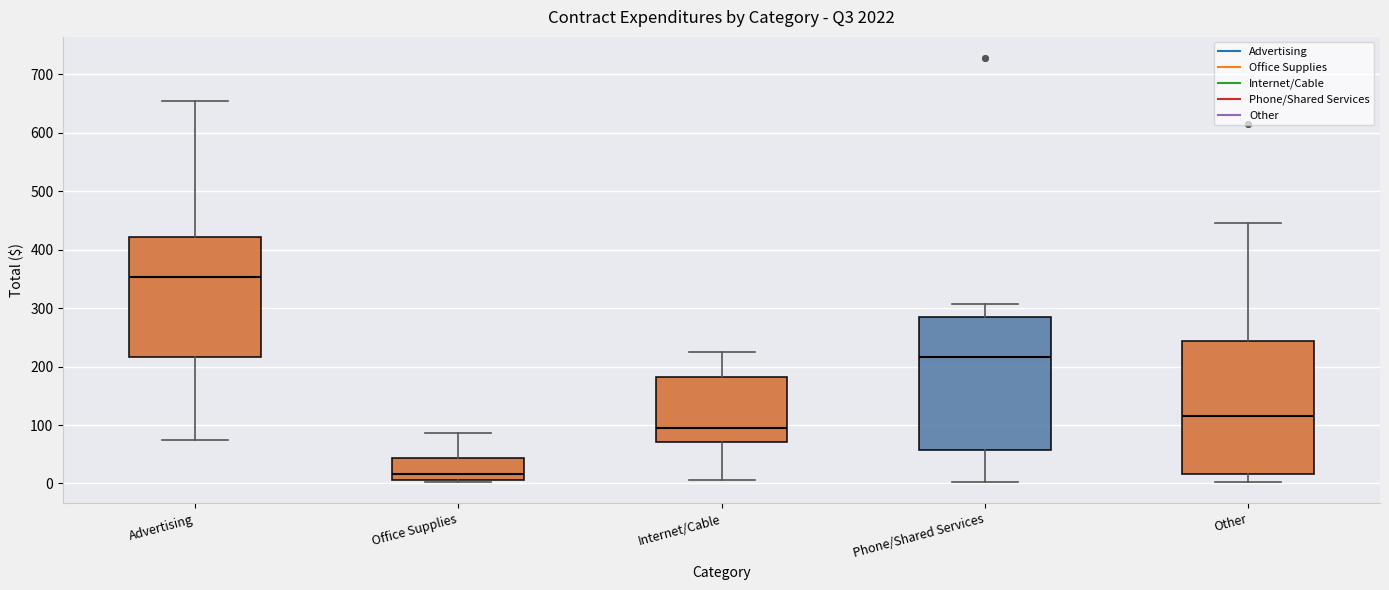

Where does the upper whisker of the box for Phone/Shared Services end on the y-axis? The values are not printed on the chart, so give them approximately, as read against the axis.

310